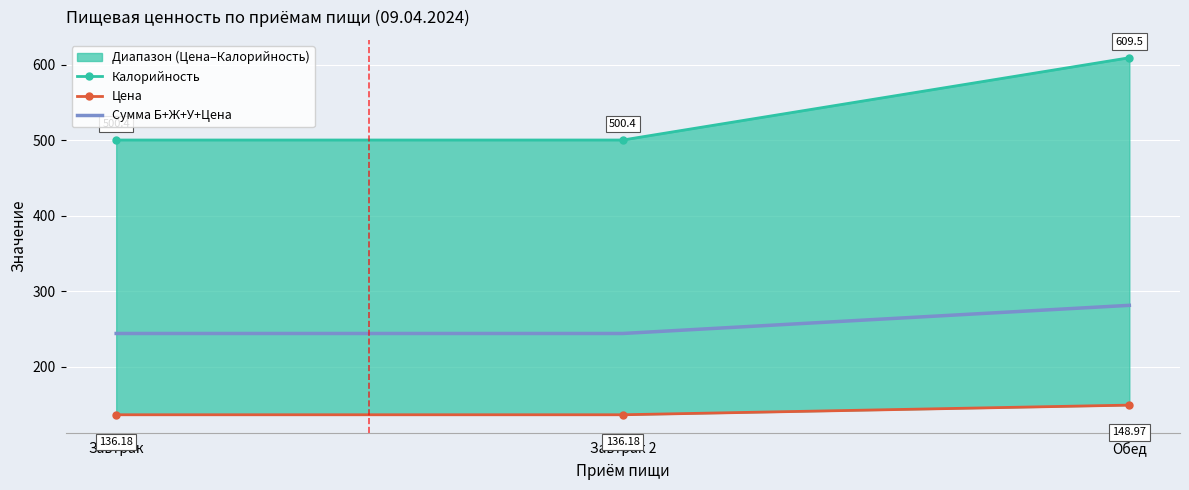

Is the value of Цена at Завтрак greater than the value of Сумма Б+Ж+У+Цена at Обед?

No